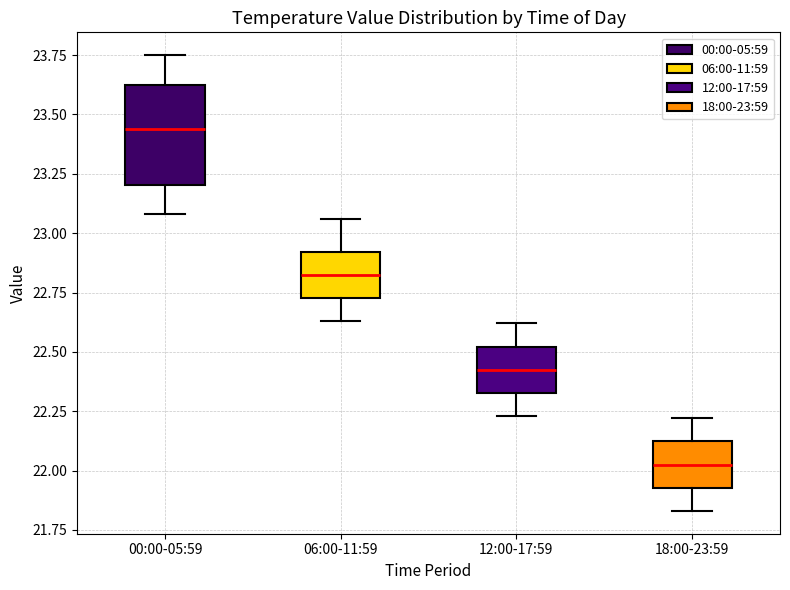

Reading left to right, transcribe this box plot: for each box, give where its median line is, the range the box spans, and where its two whiskers end, as read against the y-axis. The values are not printed on the chart, so give them approximately, as read against the axis.

00:00-05:59: median 23.45, box 23.20 to 23.60, whiskers 23.10 to 23.75
06:00-11:59: median 22.85, box 22.75 to 22.90, whiskers 22.65 to 23.05
12:00-17:59: median 22.45, box 22.35 to 22.50, whiskers 22.25 to 22.60
18:00-23:59: median 22.05, box 21.95 to 22.10, whiskers 21.85 to 22.20